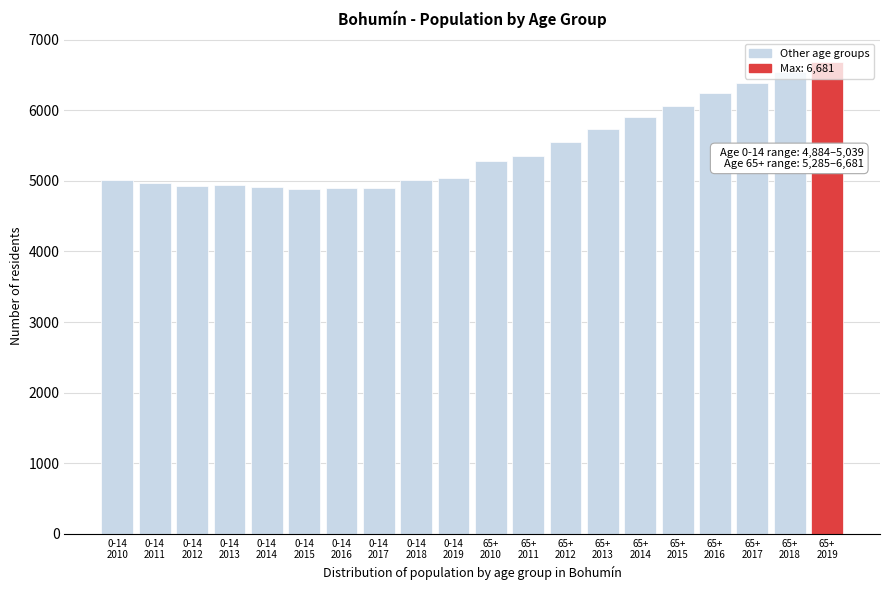

What is the average value?

5462